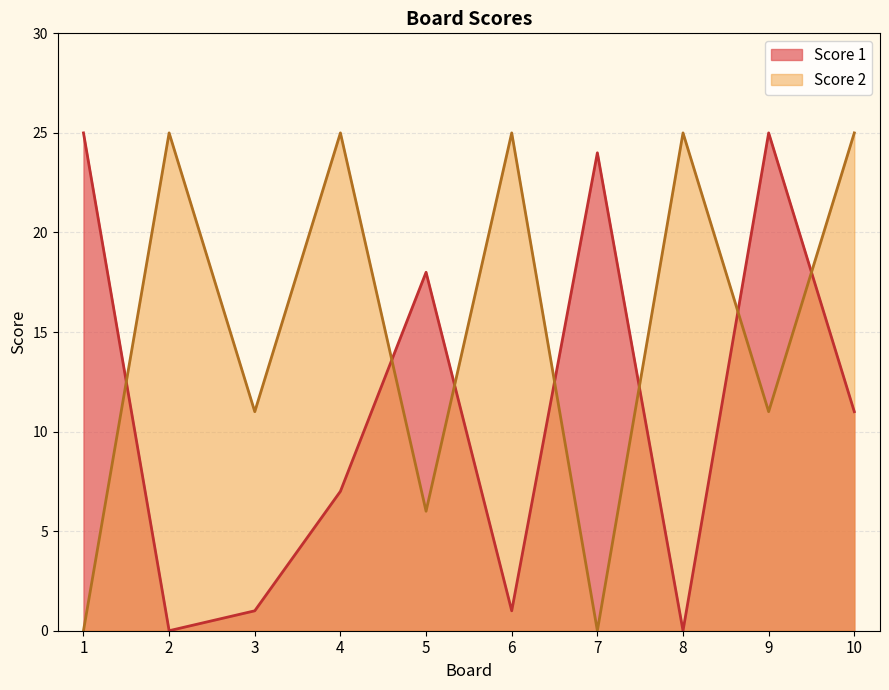

Rank the series at 9 from highest to lowest value.

Score 1, Score 2